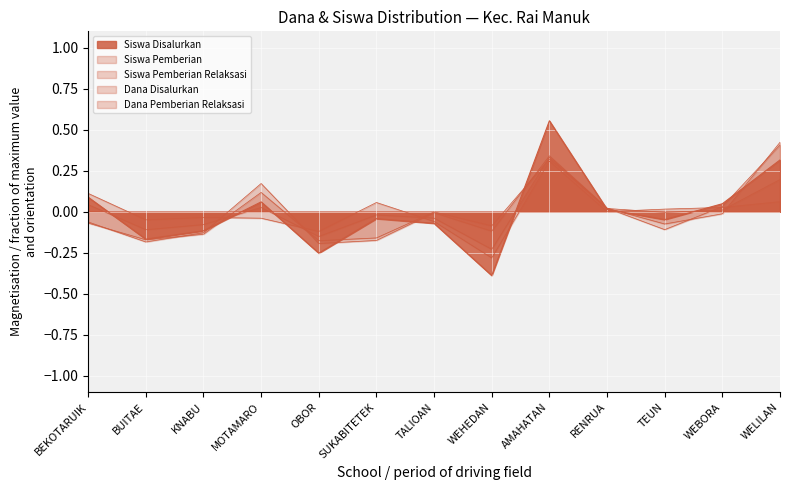

Reading right to left, extract all data points from this chart.

Siswa Disalurkan: 0.3	0.0	-0.0	0.0	0.6	-0.4	-0.1	-0.0	-0.3	0.1	-0.1	-0.2	0.1
Siswa Pemberian: 0.1	0.0	0.0	0.0	0.3	-0.3	-0.1	0.1	-0.1	-0.0	-0.0	-0.0	0.1
Siswa Pemberian Relaksasi: 0.4	0.0	-0.1	0.0	0.3	-0.1	-0.0	-0.2	-0.2	0.2	-0.1	-0.2	-0.1
Dana Disalurkan: 0.2	0.0	-0.0	0.0	0.3	-0.2	-0.0	-0.0	-0.2	0.0	-0.1	-0.1	0.0
Dana Pemberian Relaksasi: 0.4	-0.0	-0.1	0.0	0.3	-0.1	-0.0	-0.2	-0.2	0.1	-0.1	-0.2	-0.1